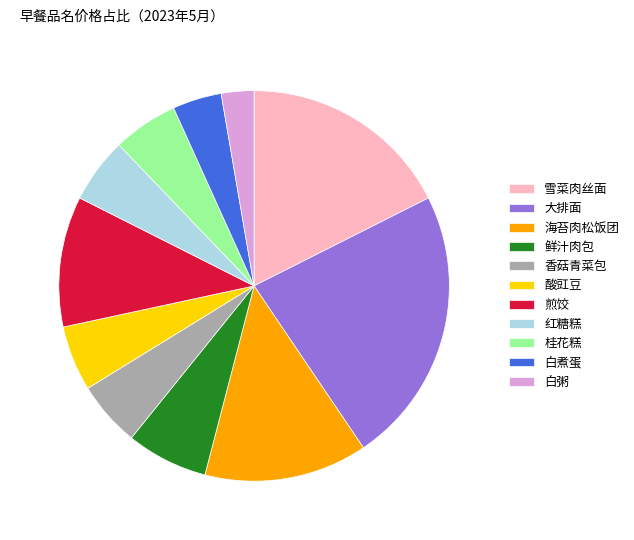

Which slice is the largest?

大排面